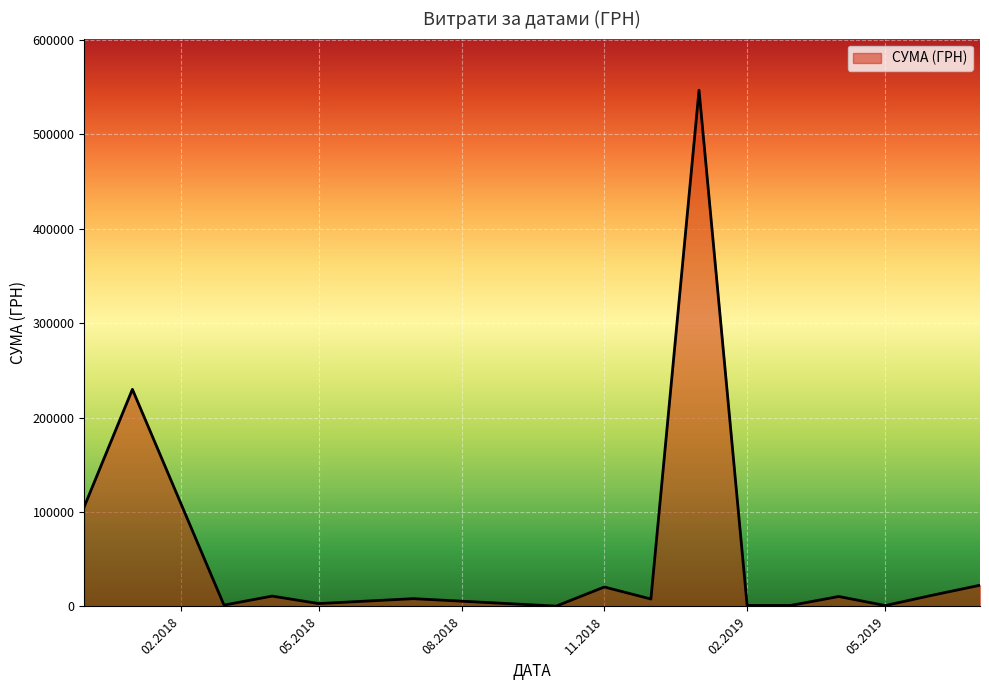

What is the maximum value shown in the chart?

546929.7